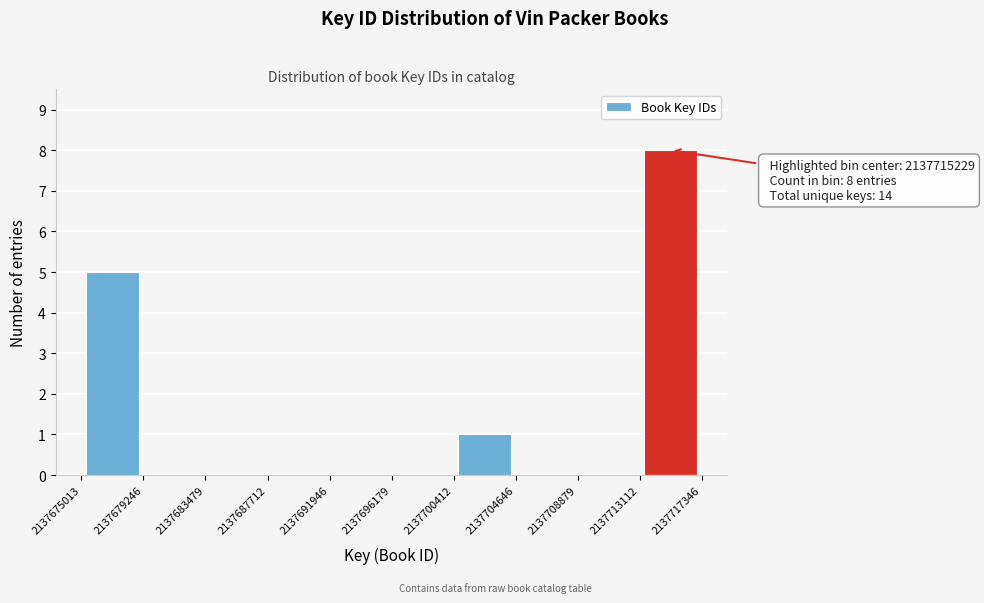

Over which range of the x-axis is the bar tallest?

2137713112 to 2137717346